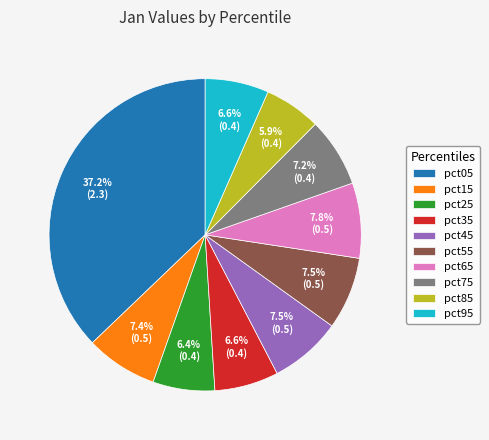

True or false: pct35 accounts for 1% of the total.

False